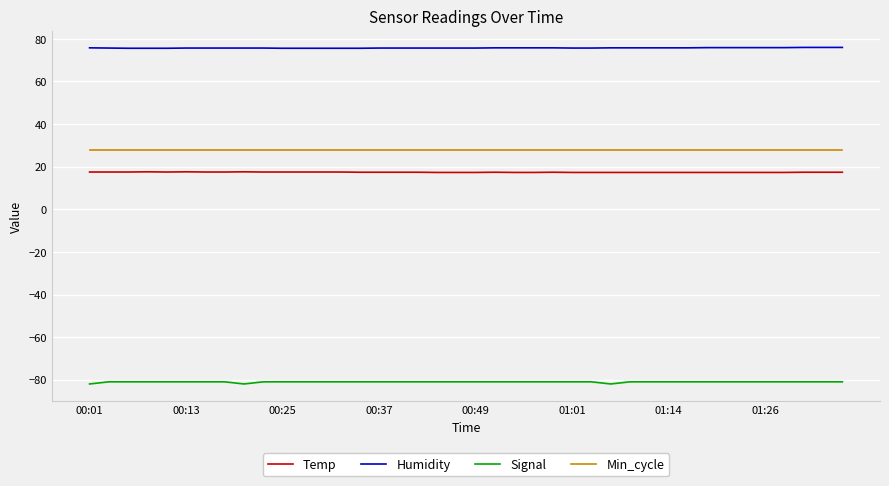

What is the highest value of the Min_cycle series?

28.0